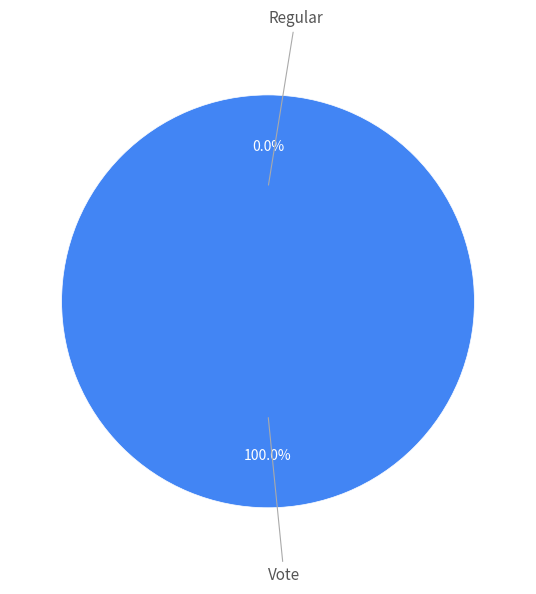

To the nearest percent, what portion does Vote represent?

100%